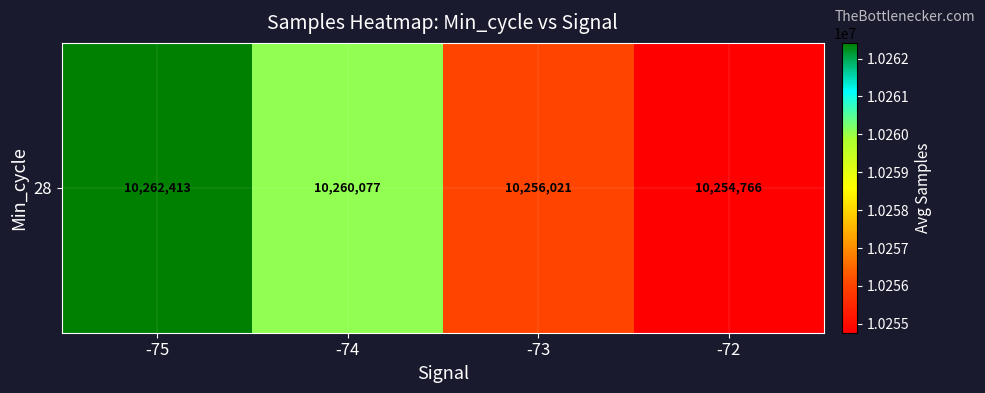

What is the ratio of the value at -73 to the value at -72?

1.0